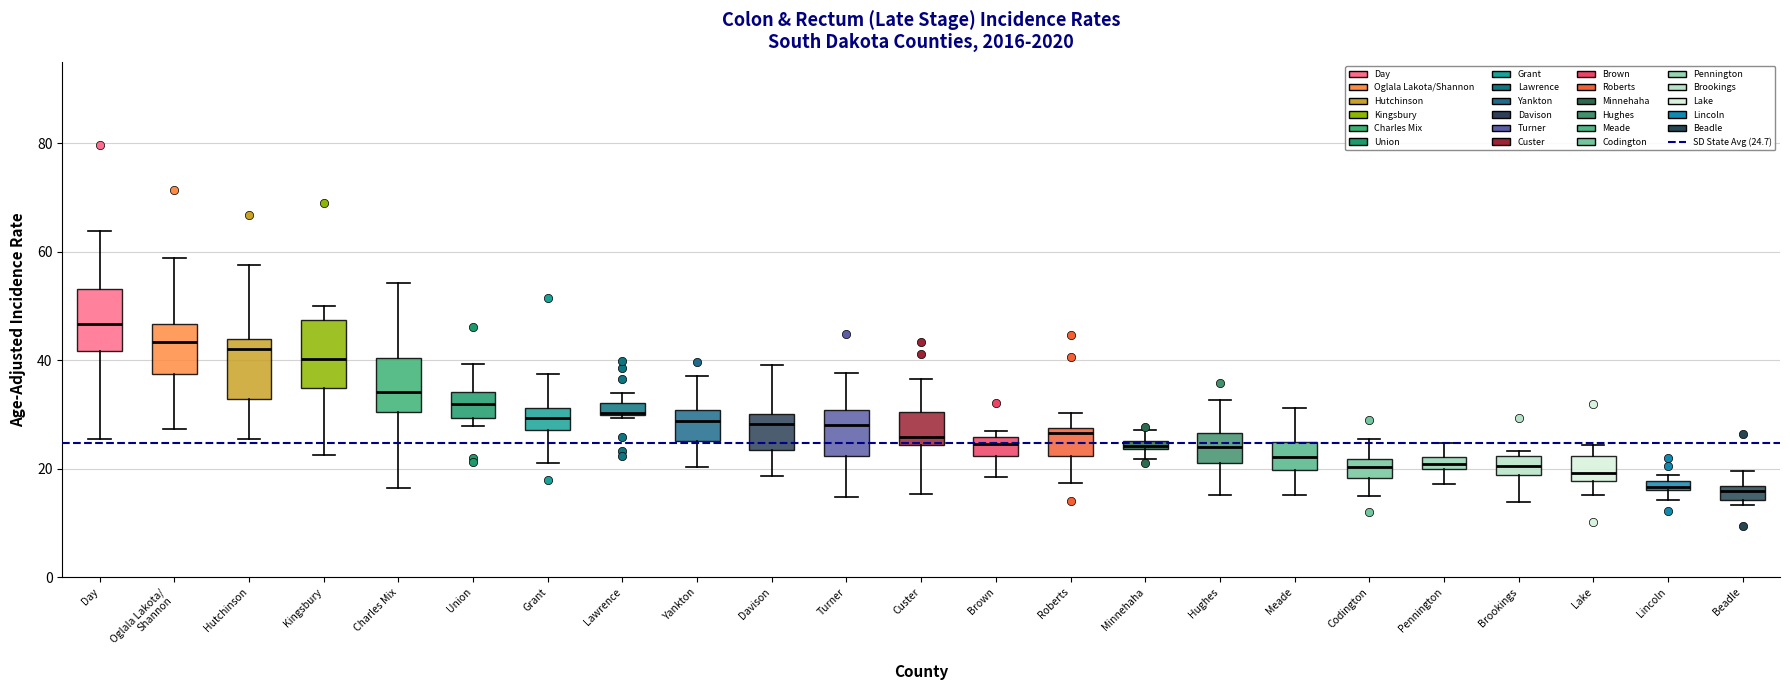

Which box has the highest median line?

Day